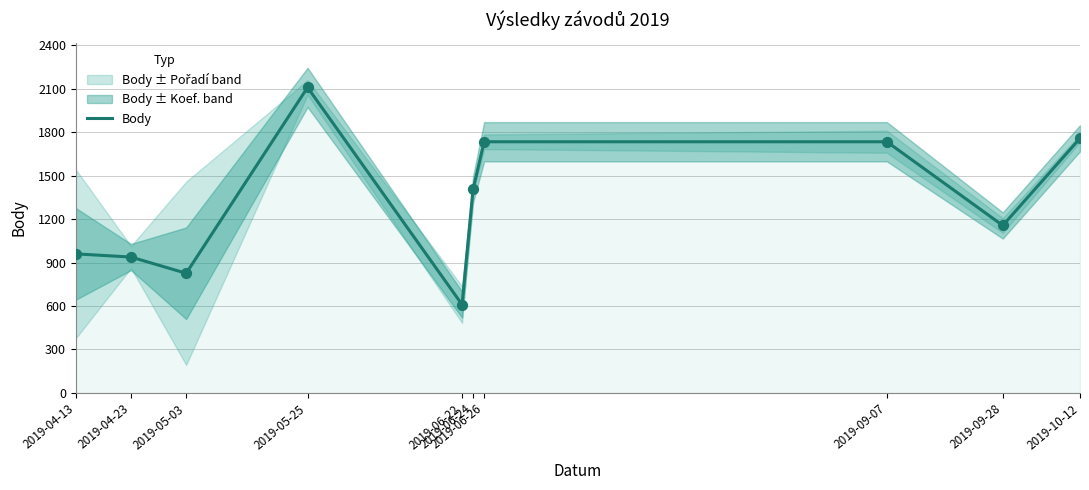

What is the change in value from 2019-04-23 to 2019-05-25?

+1171